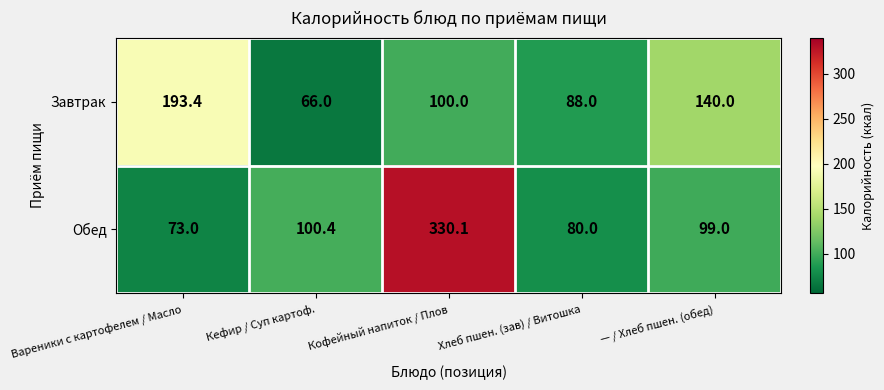

What is the total value across all series at Хлеб пшен. (зав) / Витошка?

168.0